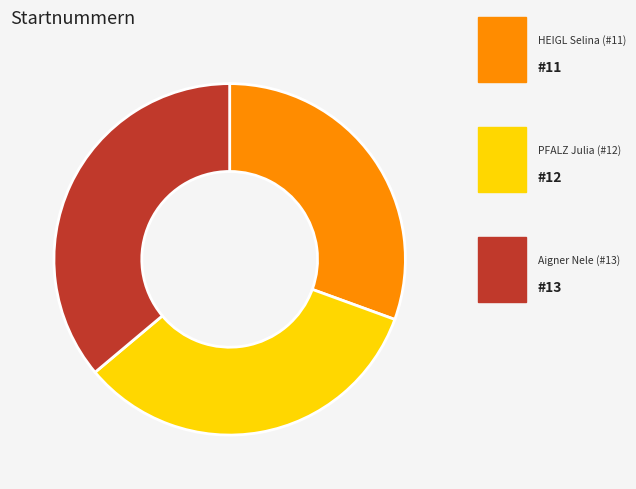

Is there any slice that represents more than half of the pie?

No